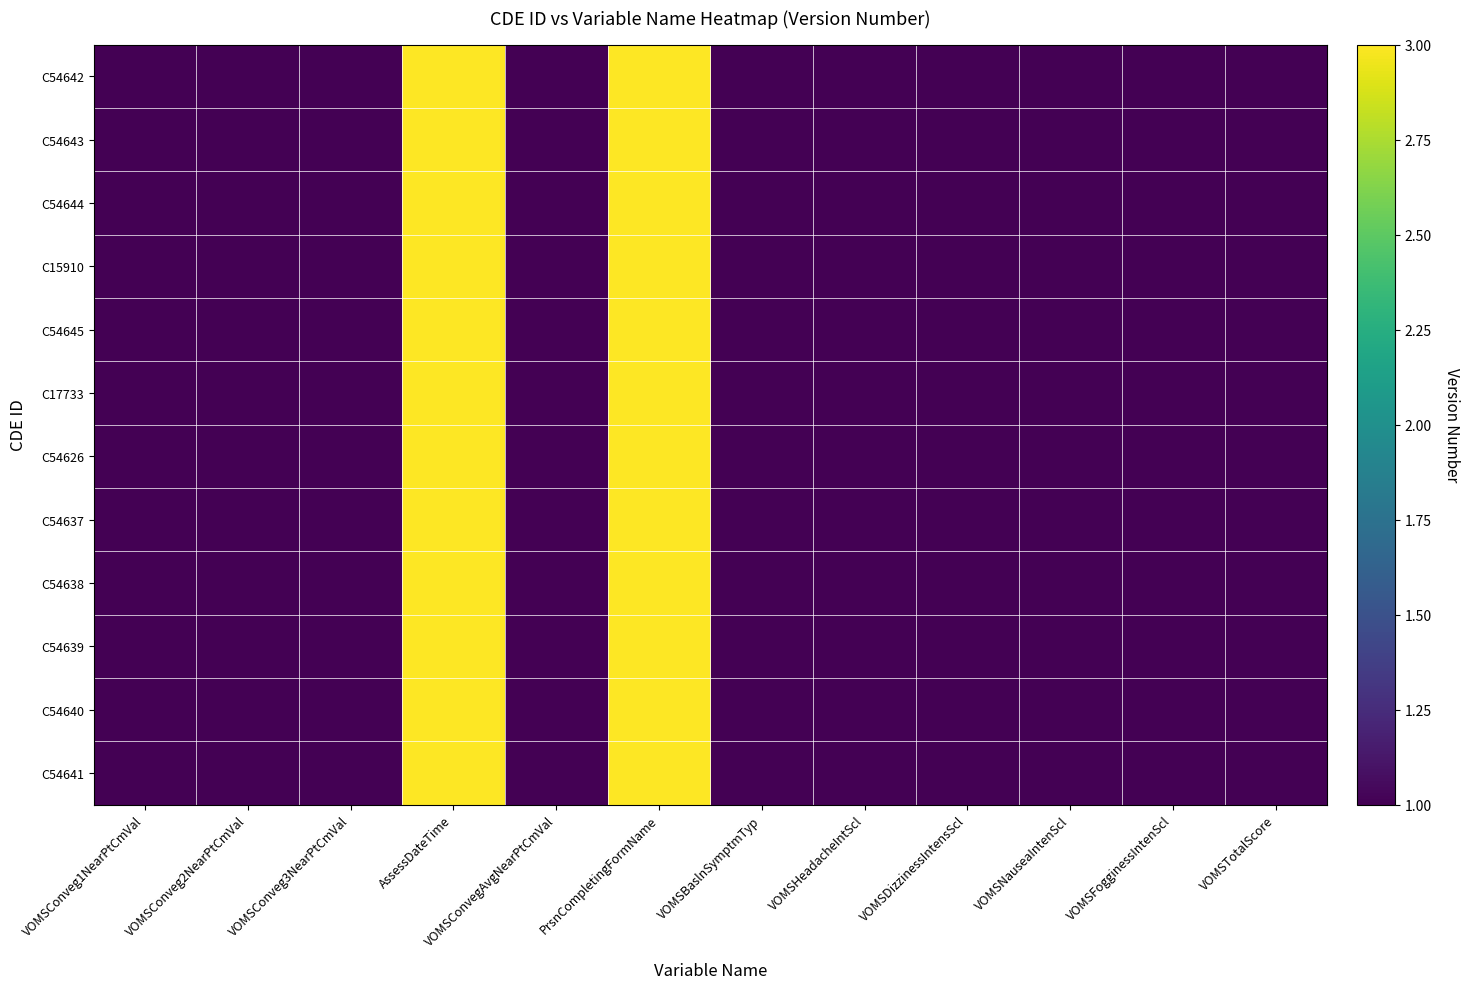

Reading left to right, transcribe all the data shown in this chart.

C54642: VOMSConveg1NearPtCmVal=1	VOMSConveg2NearPtCmVal=1	VOMSConveg3NearPtCmVal=1	AssessDateTime=3	VOMSConvegAvgNearPtCmVal=1	PrsnCompletingFormName=3	VOMSBaslnSymptmTyp=1	VOMSHeadacheIntScl=1	VOMSDizzinessIntensScl=1	VOMSNauseaIntenScl=1	VOMSFogginessIntenScl=1	VOMSTotalScore=1
C54643: VOMSConveg1NearPtCmVal=1	VOMSConveg2NearPtCmVal=1	VOMSConveg3NearPtCmVal=1	AssessDateTime=3	VOMSConvegAvgNearPtCmVal=1	PrsnCompletingFormName=3	VOMSBaslnSymptmTyp=1	VOMSHeadacheIntScl=1	VOMSDizzinessIntensScl=1	VOMSNauseaIntenScl=1	VOMSFogginessIntenScl=1	VOMSTotalScore=1
C54644: VOMSConveg1NearPtCmVal=1	VOMSConveg2NearPtCmVal=1	VOMSConveg3NearPtCmVal=1	AssessDateTime=3	VOMSConvegAvgNearPtCmVal=1	PrsnCompletingFormName=3	VOMSBaslnSymptmTyp=1	VOMSHeadacheIntScl=1	VOMSDizzinessIntensScl=1	VOMSNauseaIntenScl=1	VOMSFogginessIntenScl=1	VOMSTotalScore=1
C15910: VOMSConveg1NearPtCmVal=1	VOMSConveg2NearPtCmVal=1	VOMSConveg3NearPtCmVal=1	AssessDateTime=3	VOMSConvegAvgNearPtCmVal=1	PrsnCompletingFormName=3	VOMSBaslnSymptmTyp=1	VOMSHeadacheIntScl=1	VOMSDizzinessIntensScl=1	VOMSNauseaIntenScl=1	VOMSFogginessIntenScl=1	VOMSTotalScore=1
C54645: VOMSConveg1NearPtCmVal=1	VOMSConveg2NearPtCmVal=1	VOMSConveg3NearPtCmVal=1	AssessDateTime=3	VOMSConvegAvgNearPtCmVal=1	PrsnCompletingFormName=3	VOMSBaslnSymptmTyp=1	VOMSHeadacheIntScl=1	VOMSDizzinessIntensScl=1	VOMSNauseaIntenScl=1	VOMSFogginessIntenScl=1	VOMSTotalScore=1
C17733: VOMSConveg1NearPtCmVal=1	VOMSConveg2NearPtCmVal=1	VOMSConveg3NearPtCmVal=1	AssessDateTime=3	VOMSConvegAvgNearPtCmVal=1	PrsnCompletingFormName=3	VOMSBaslnSymptmTyp=1	VOMSHeadacheIntScl=1	VOMSDizzinessIntensScl=1	VOMSNauseaIntenScl=1	VOMSFogginessIntenScl=1	VOMSTotalScore=1
C54626: VOMSConveg1NearPtCmVal=1	VOMSConveg2NearPtCmVal=1	VOMSConveg3NearPtCmVal=1	AssessDateTime=3	VOMSConvegAvgNearPtCmVal=1	PrsnCompletingFormName=3	VOMSBaslnSymptmTyp=1	VOMSHeadacheIntScl=1	VOMSDizzinessIntensScl=1	VOMSNauseaIntenScl=1	VOMSFogginessIntenScl=1	VOMSTotalScore=1
C54637: VOMSConveg1NearPtCmVal=1	VOMSConveg2NearPtCmVal=1	VOMSConveg3NearPtCmVal=1	AssessDateTime=3	VOMSConvegAvgNearPtCmVal=1	PrsnCompletingFormName=3	VOMSBaslnSymptmTyp=1	VOMSHeadacheIntScl=1	VOMSDizzinessIntensScl=1	VOMSNauseaIntenScl=1	VOMSFogginessIntenScl=1	VOMSTotalScore=1
C54638: VOMSConveg1NearPtCmVal=1	VOMSConveg2NearPtCmVal=1	VOMSConveg3NearPtCmVal=1	AssessDateTime=3	VOMSConvegAvgNearPtCmVal=1	PrsnCompletingFormName=3	VOMSBaslnSymptmTyp=1	VOMSHeadacheIntScl=1	VOMSDizzinessIntensScl=1	VOMSNauseaIntenScl=1	VOMSFogginessIntenScl=1	VOMSTotalScore=1
C54639: VOMSConveg1NearPtCmVal=1	VOMSConveg2NearPtCmVal=1	VOMSConveg3NearPtCmVal=1	AssessDateTime=3	VOMSConvegAvgNearPtCmVal=1	PrsnCompletingFormName=3	VOMSBaslnSymptmTyp=1	VOMSHeadacheIntScl=1	VOMSDizzinessIntensScl=1	VOMSNauseaIntenScl=1	VOMSFogginessIntenScl=1	VOMSTotalScore=1
C54640: VOMSConveg1NearPtCmVal=1	VOMSConveg2NearPtCmVal=1	VOMSConveg3NearPtCmVal=1	AssessDateTime=3	VOMSConvegAvgNearPtCmVal=1	PrsnCompletingFormName=3	VOMSBaslnSymptmTyp=1	VOMSHeadacheIntScl=1	VOMSDizzinessIntensScl=1	VOMSNauseaIntenScl=1	VOMSFogginessIntenScl=1	VOMSTotalScore=1
C54641: VOMSConveg1NearPtCmVal=1	VOMSConveg2NearPtCmVal=1	VOMSConveg3NearPtCmVal=1	AssessDateTime=3	VOMSConvegAvgNearPtCmVal=1	PrsnCompletingFormName=3	VOMSBaslnSymptmTyp=1	VOMSHeadacheIntScl=1	VOMSDizzinessIntensScl=1	VOMSNauseaIntenScl=1	VOMSFogginessIntenScl=1	VOMSTotalScore=1